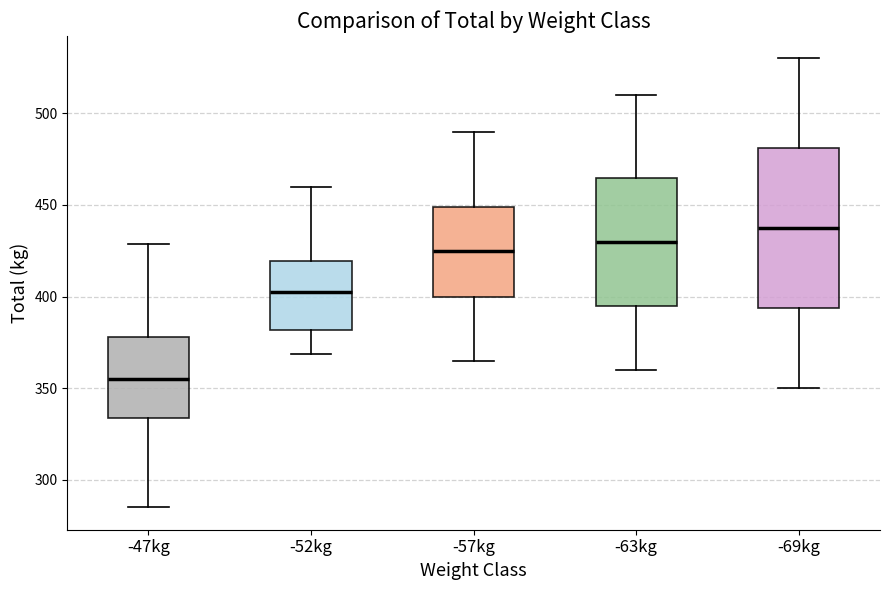

Which box is the tallest, from its lower edge to its upper edge?

-69kg